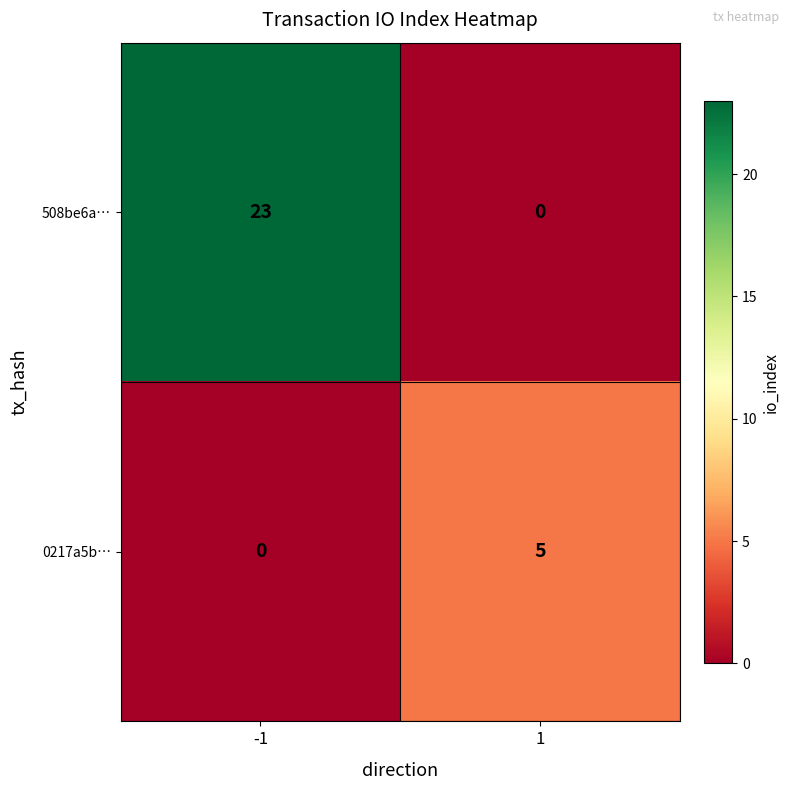

The 0217a5b… series shows 0 at -1. True or false?

True